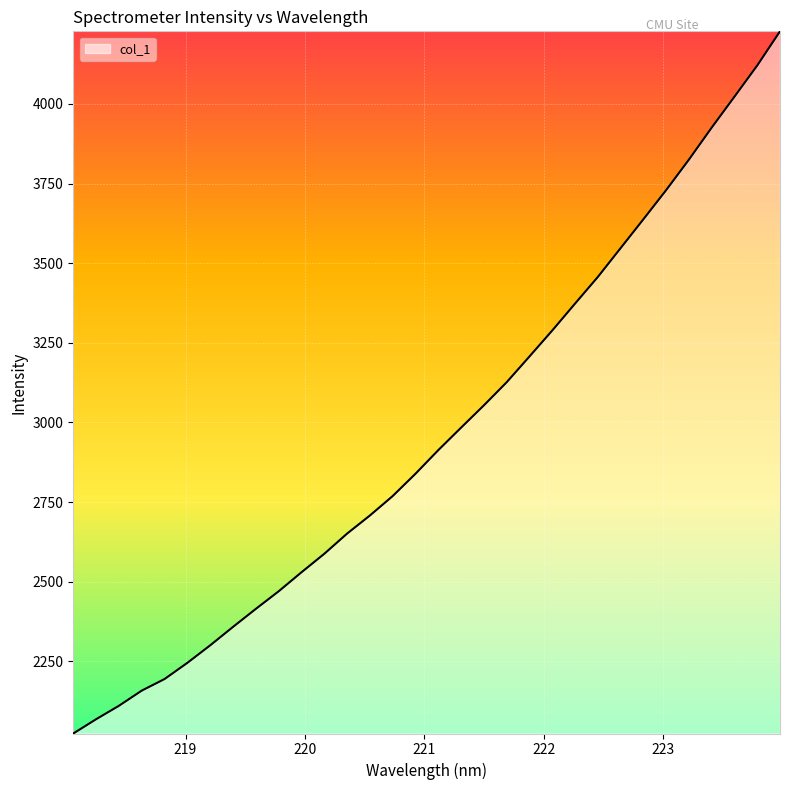

What is the smallest value displayed?

2023.7